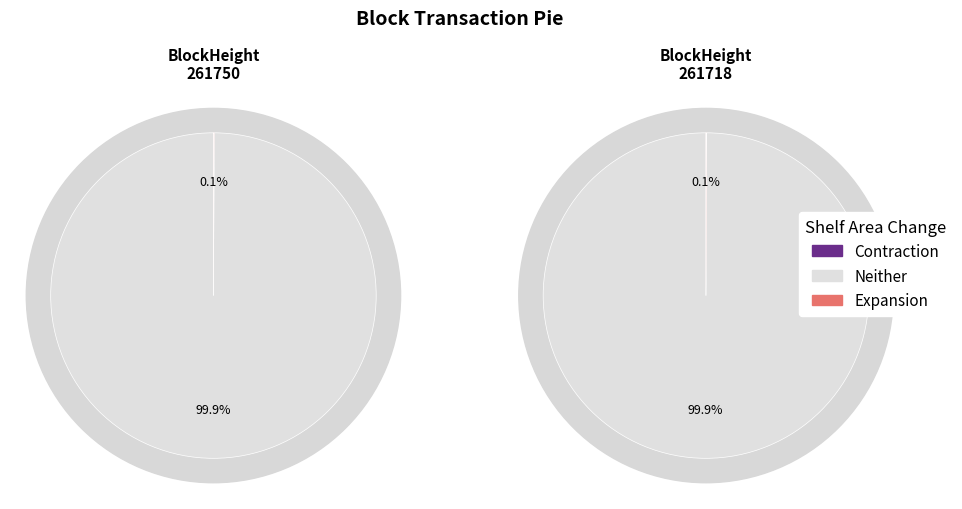

Rank the series at 261750 from highest to lowest value.

Neither, Expansion, Contraction